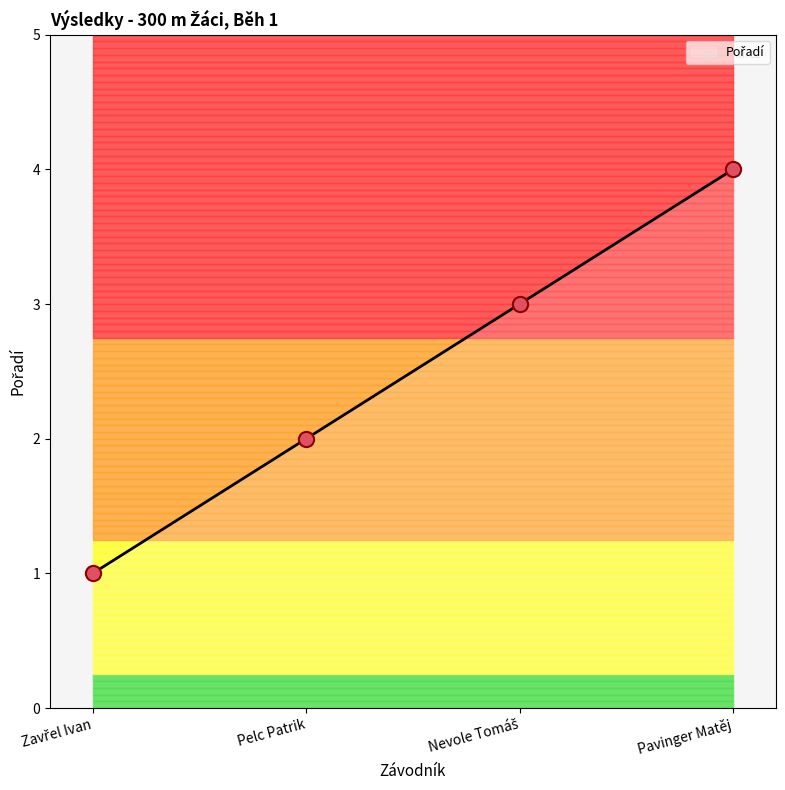

What is the ratio of the value at Pelc Patrik to the value at Pavinger Matěj?

0.5